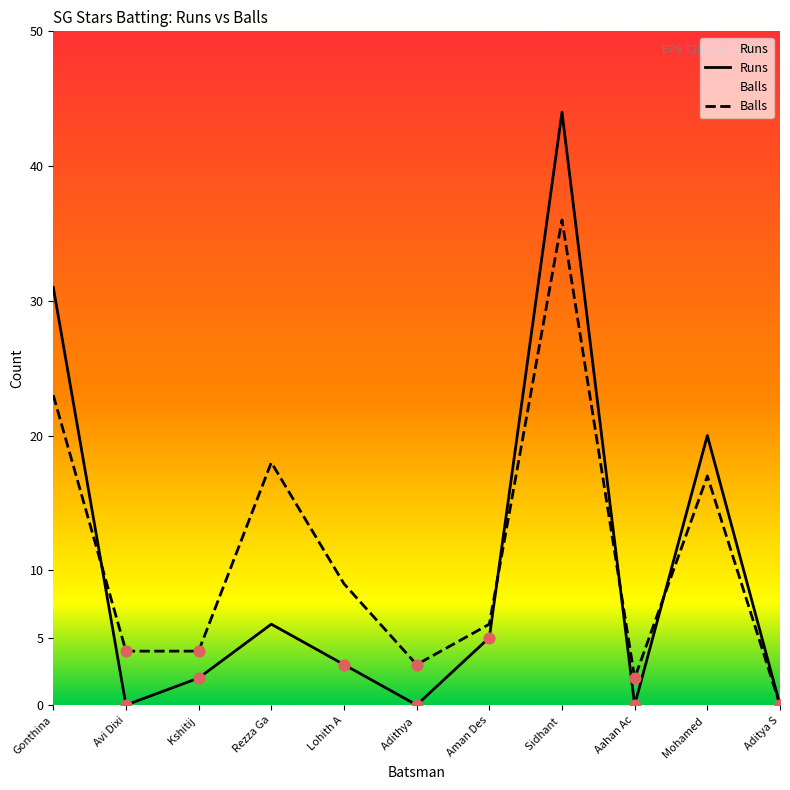

Which series has the largest total across all categories?

Balls